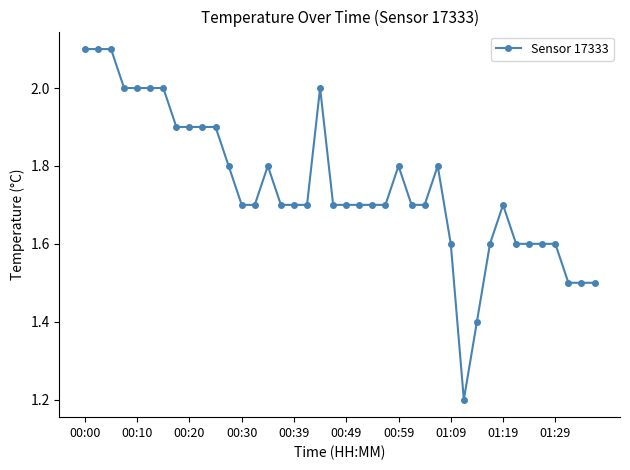

What is the value of the 22nd point from the left?

1.7